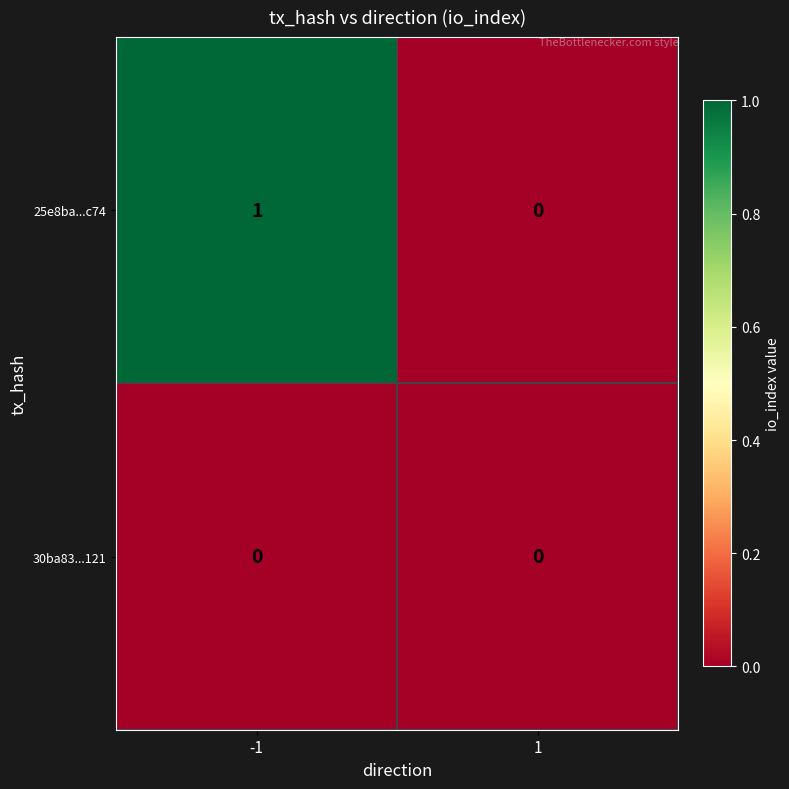

Rank the series at -1 from lowest to highest value.

30ba83...121, 25e8ba...c74